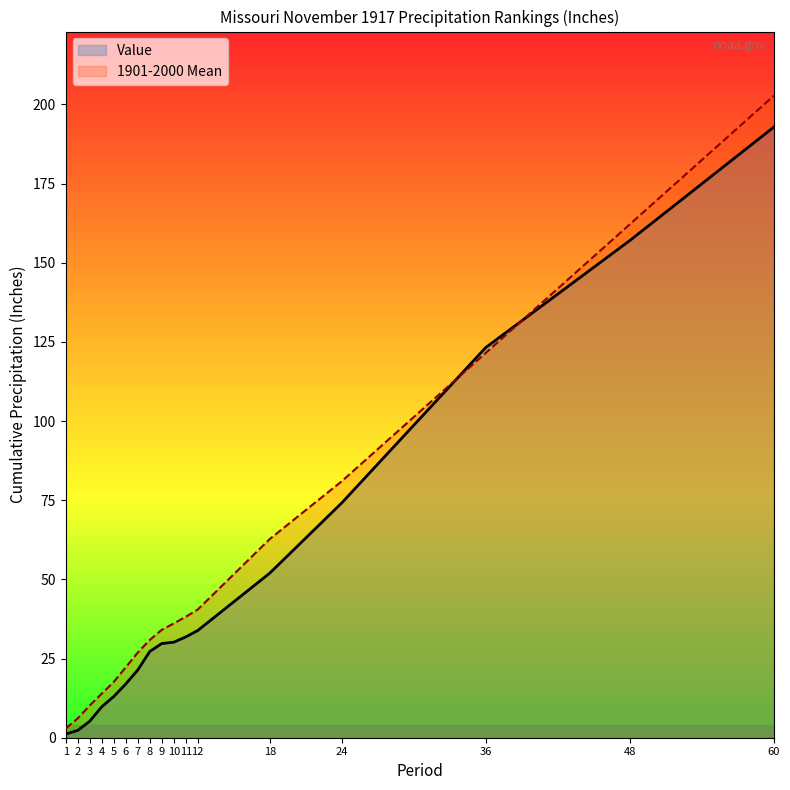

What are all the series names shown in the legend?

Value, 1901-2000 Mean